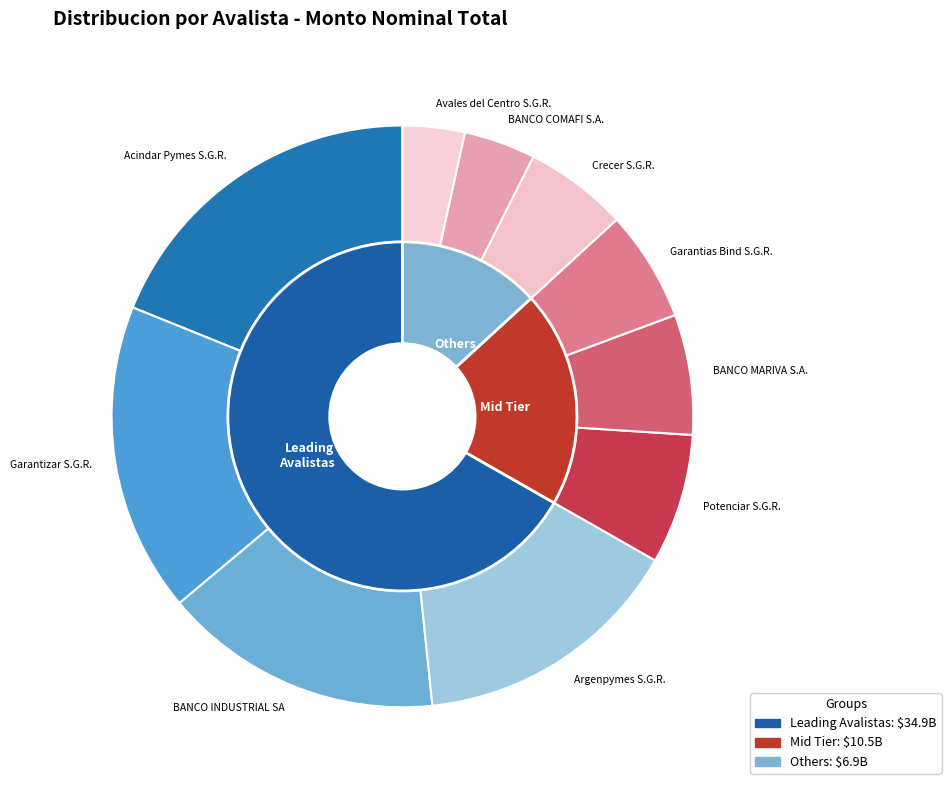

The Crecer S.G.R. slice represents 1% of the pie. True or false?

False